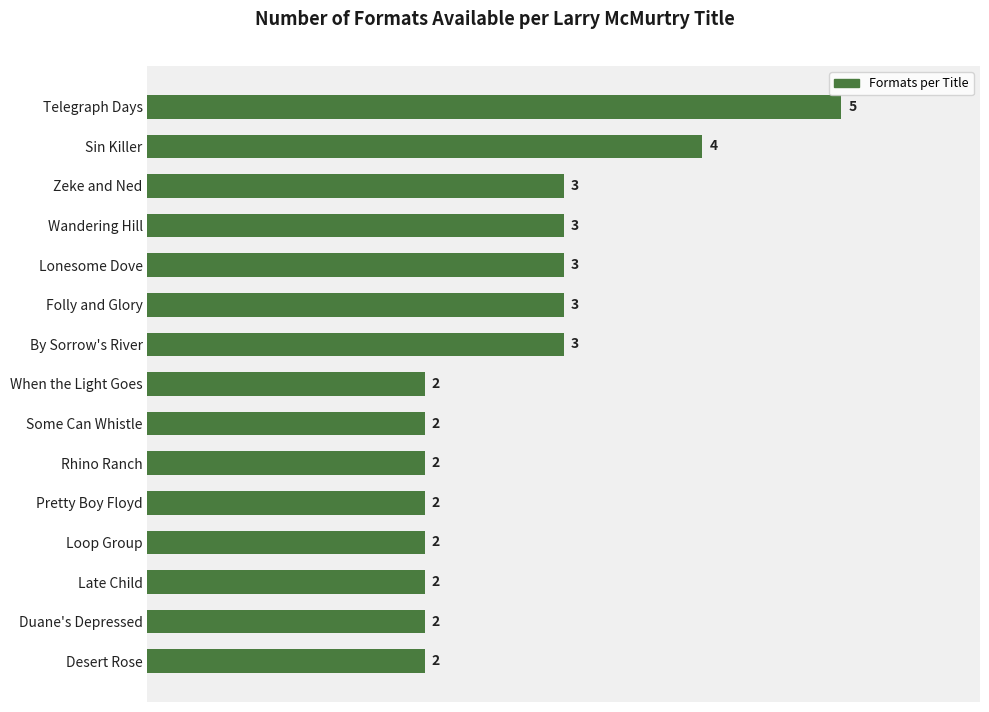

Approximately how many times larger is the value at Folly and Glory compared to When the Light Goes?

1.5